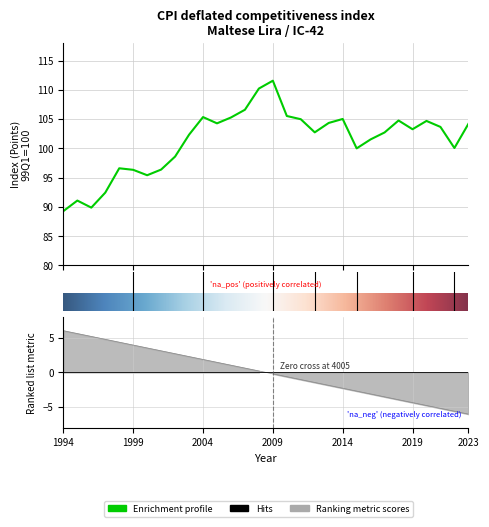

At which label does the data first exceed 103?

2004